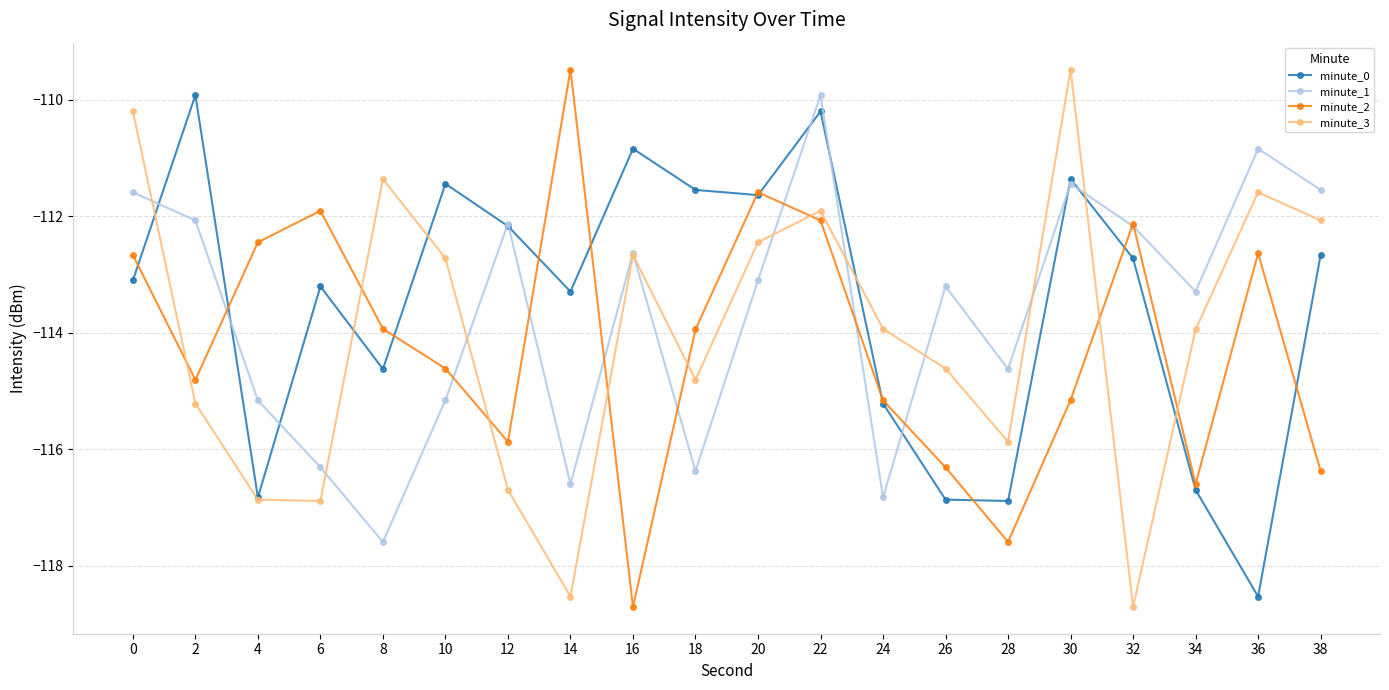

What is the value of the minute_3 point at the 19th from the left?

-111.6